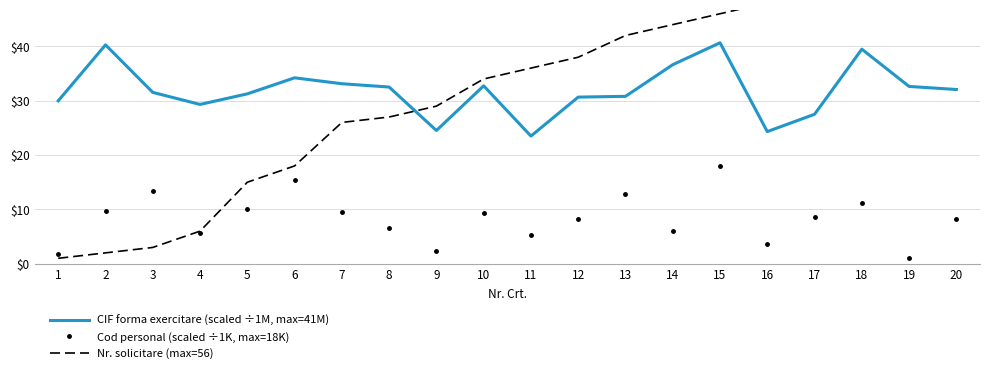

True or false: CIF forma exercitare (scaled ÷1M, max=41M) has a value of 31.3 at 5.

True